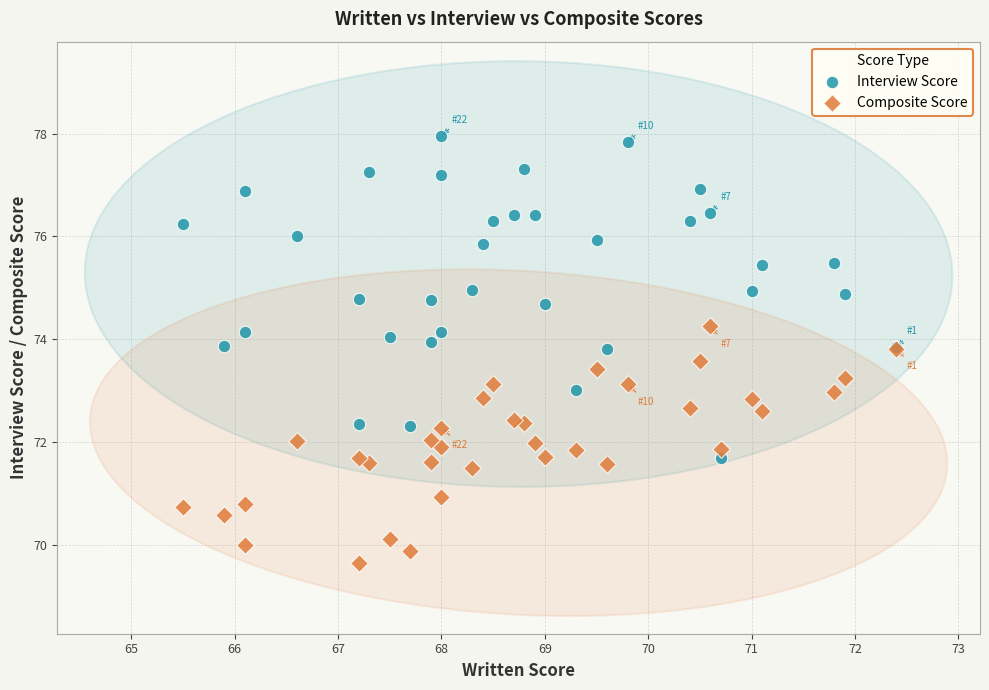

What is the X range (max minus min) for the scatter plot?

6.9